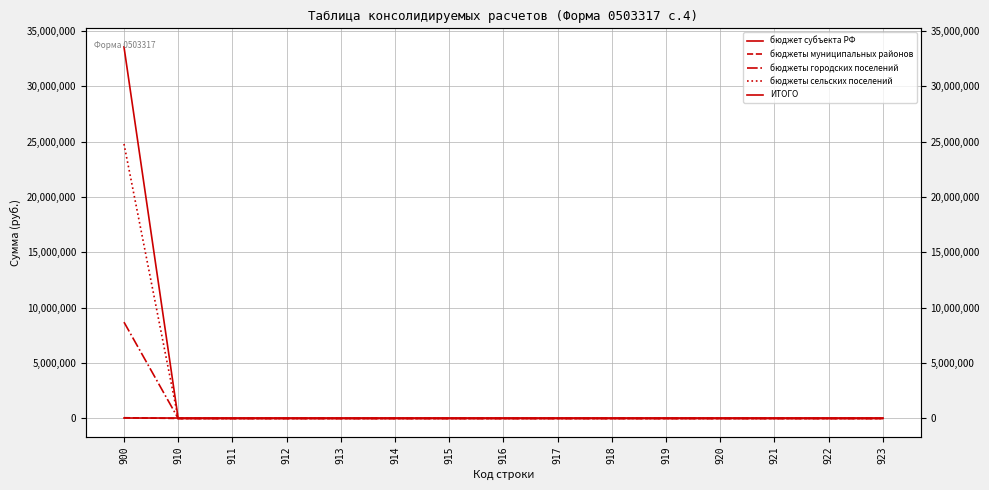

Where is бюджеты сельских поселений nearest to the value 12392325?

900